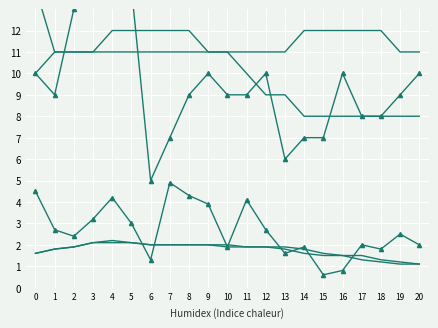

The value of col_2 at 9 is 11.0. True or false?

True